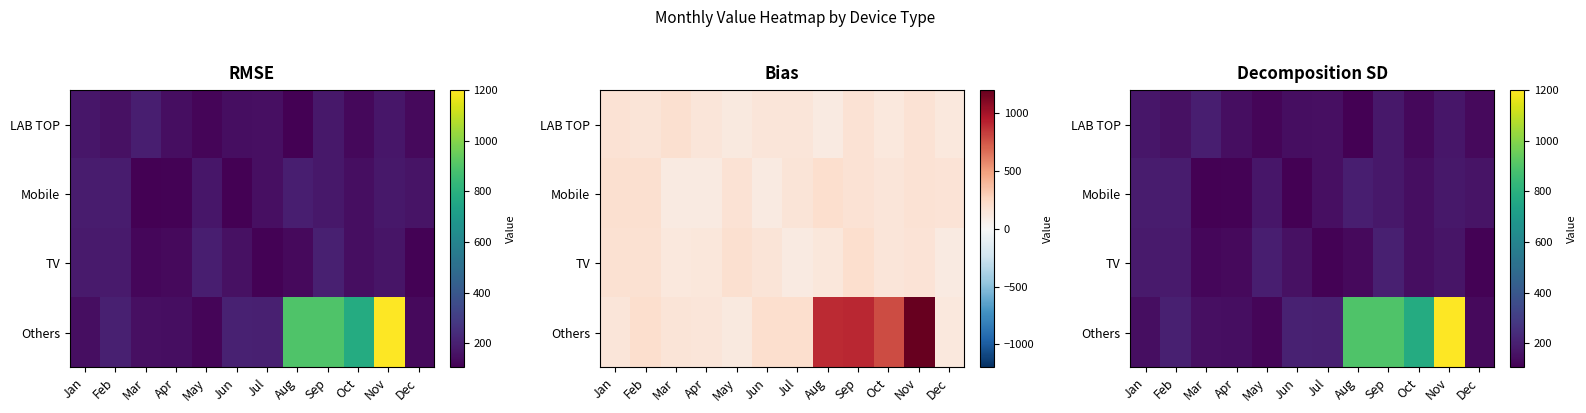

Which has a higher value, Jun or Mar?

Mar